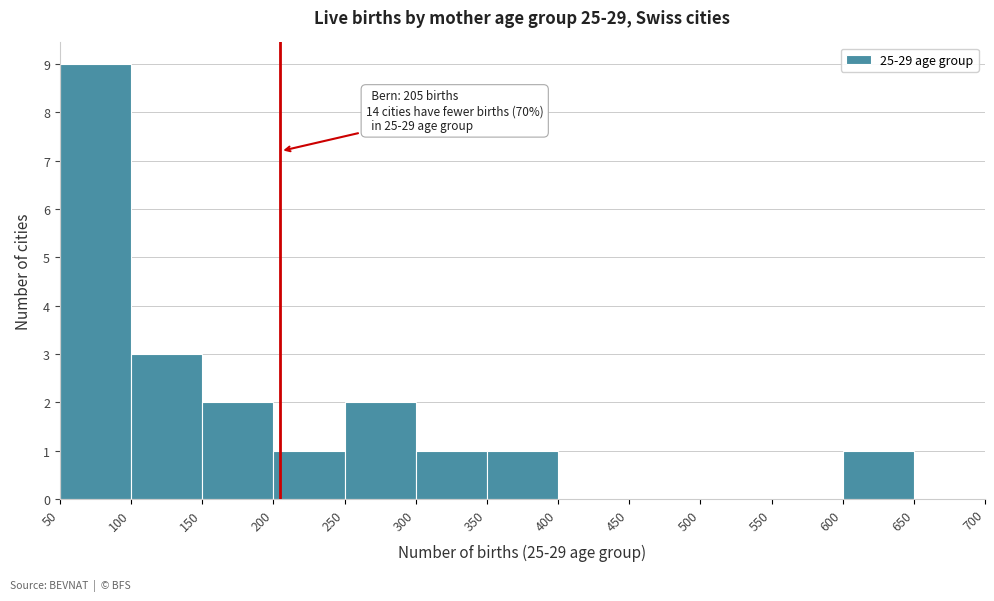

Over which range of the x-axis is the bar tallest?

50 to 100